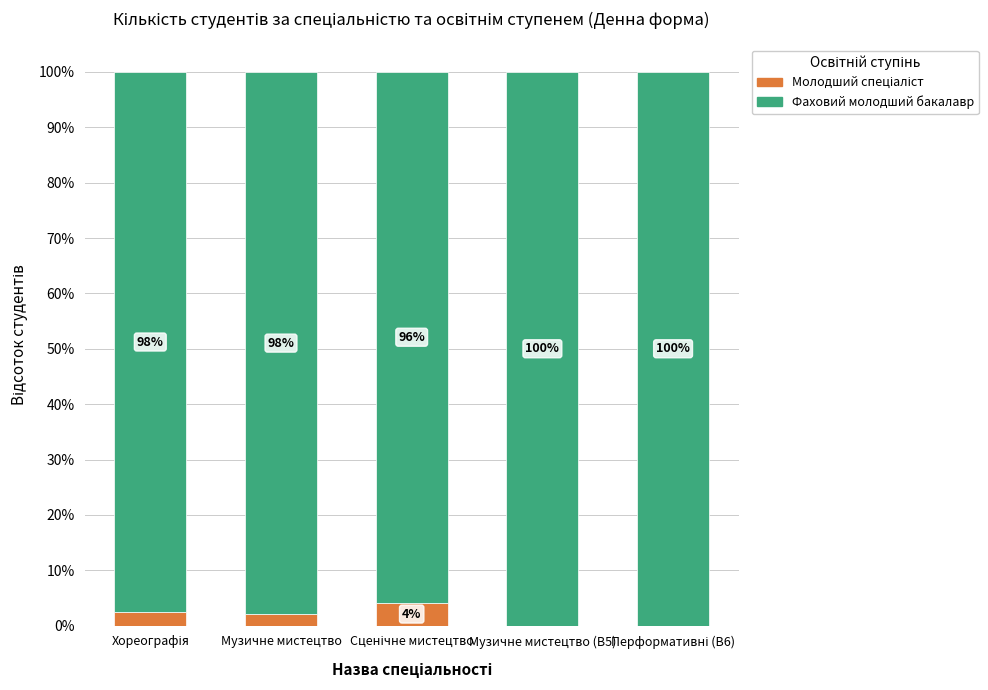

What is the total value across all series at Музичне мистецтво?

100.0